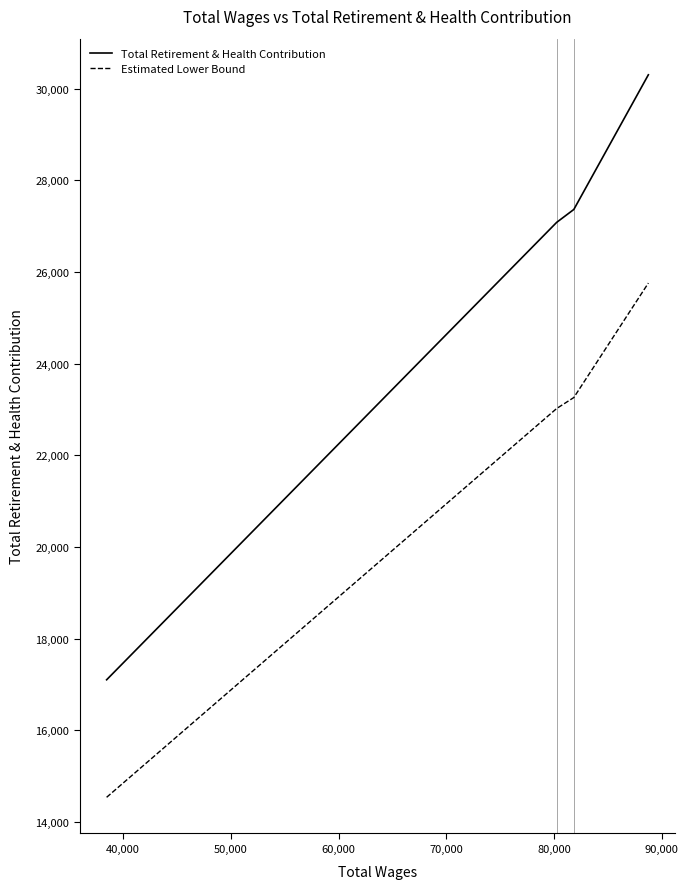

Does the chart have visible grid lines?

No